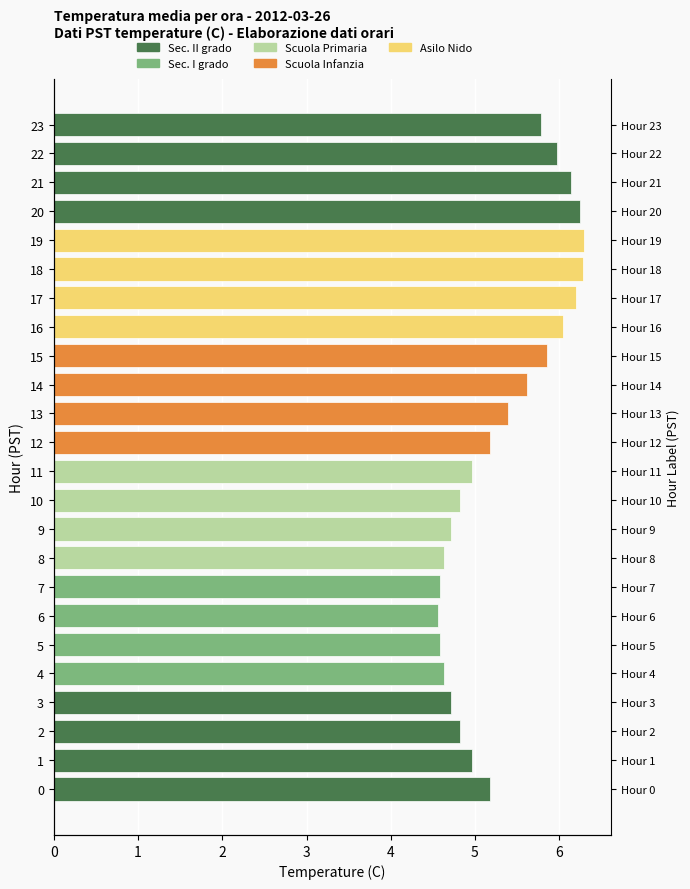

What is the greatest value displayed?

6.3